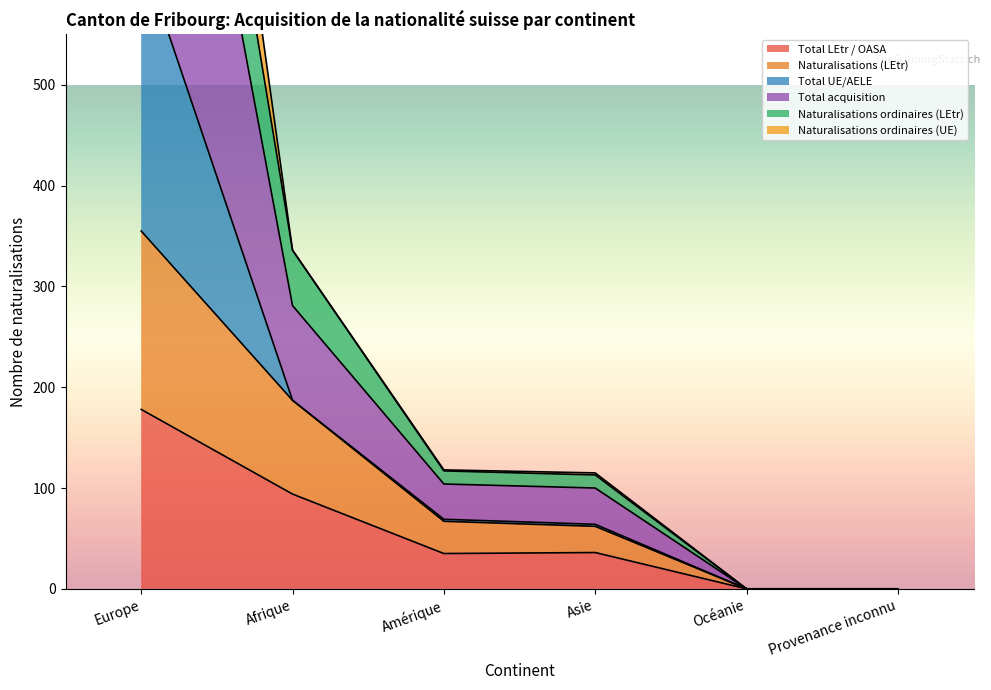

The value of Total LEtr / OASA at Afrique is 94. True or false?

True